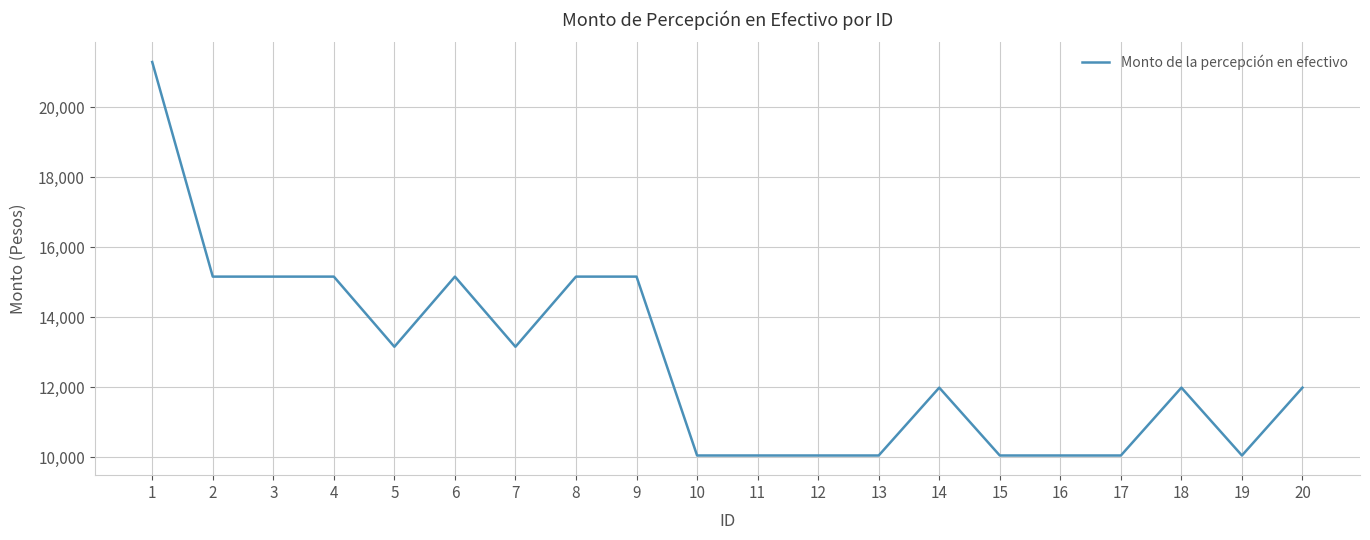

How many values are below 11989?

8